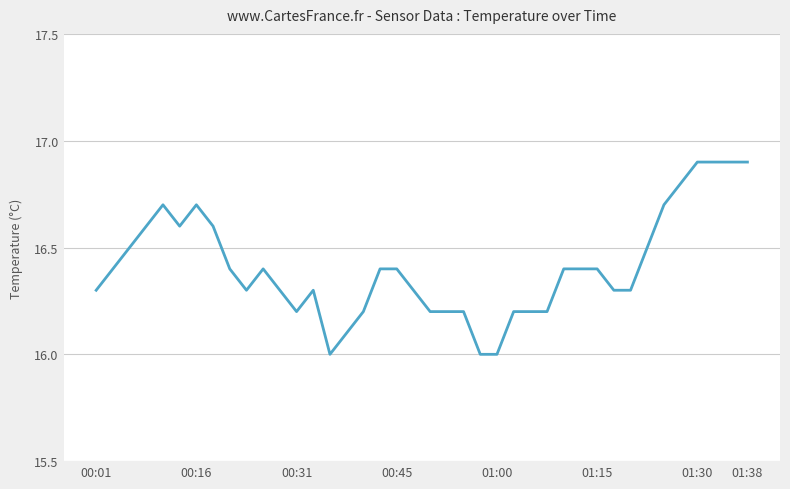

What is the difference between the maximum and minimum values?

0.9